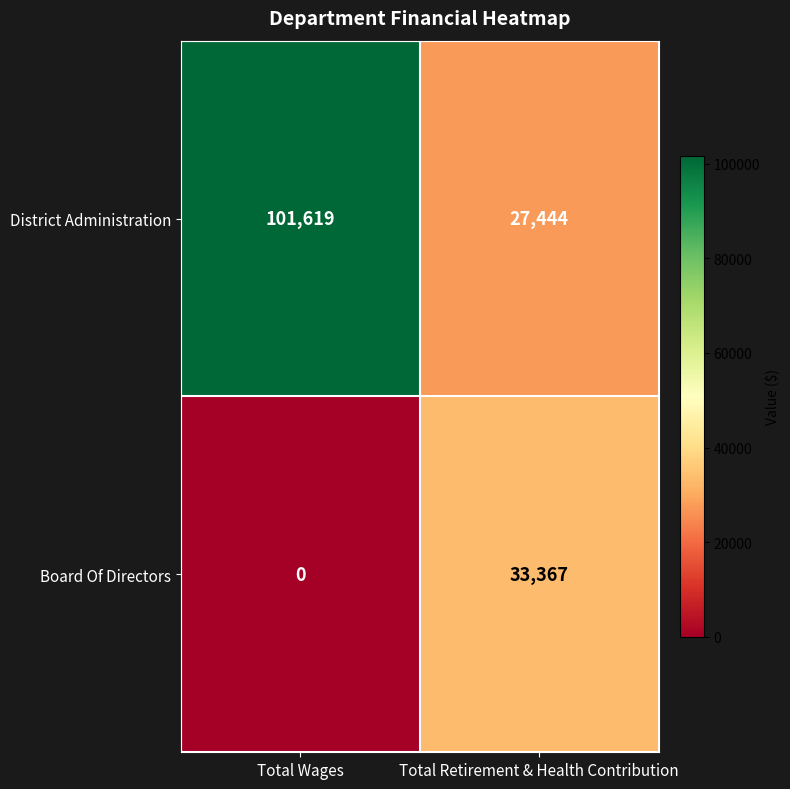

Which series has the widest spread of values?

District Administration